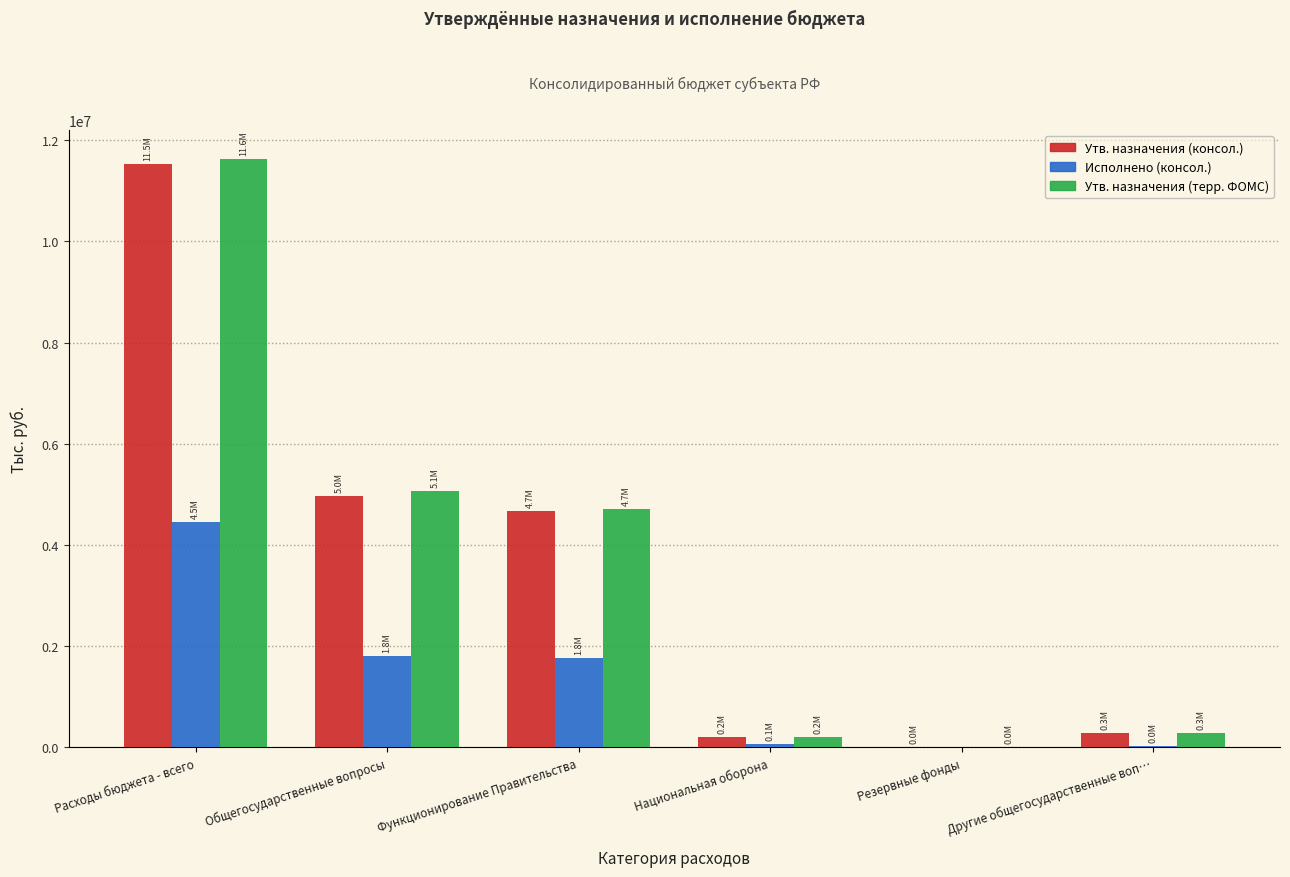

Between Функционирование Правительства and Национальная оборона, which series saw the biggest shift?

Утв. назначения (терр. ФОМС)